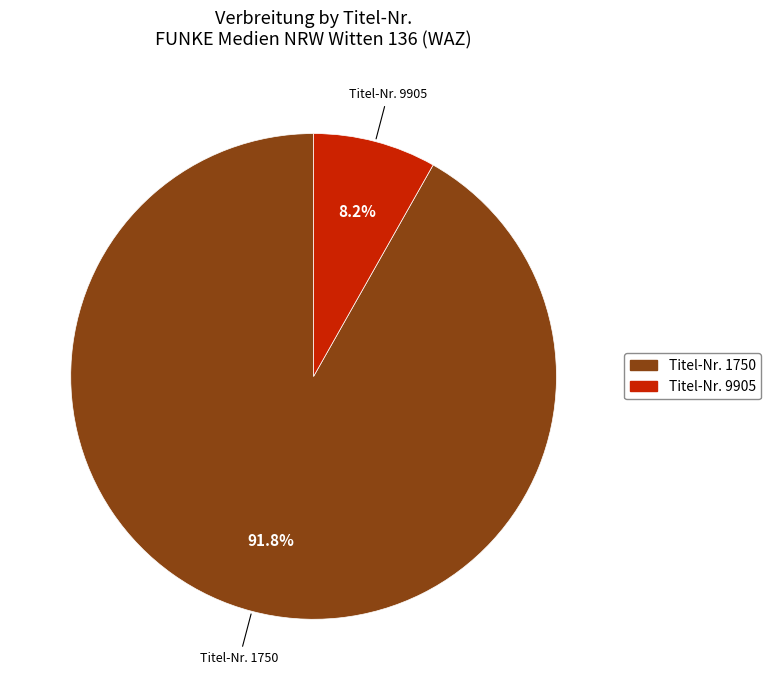

Count the number of slices in the pie.

2